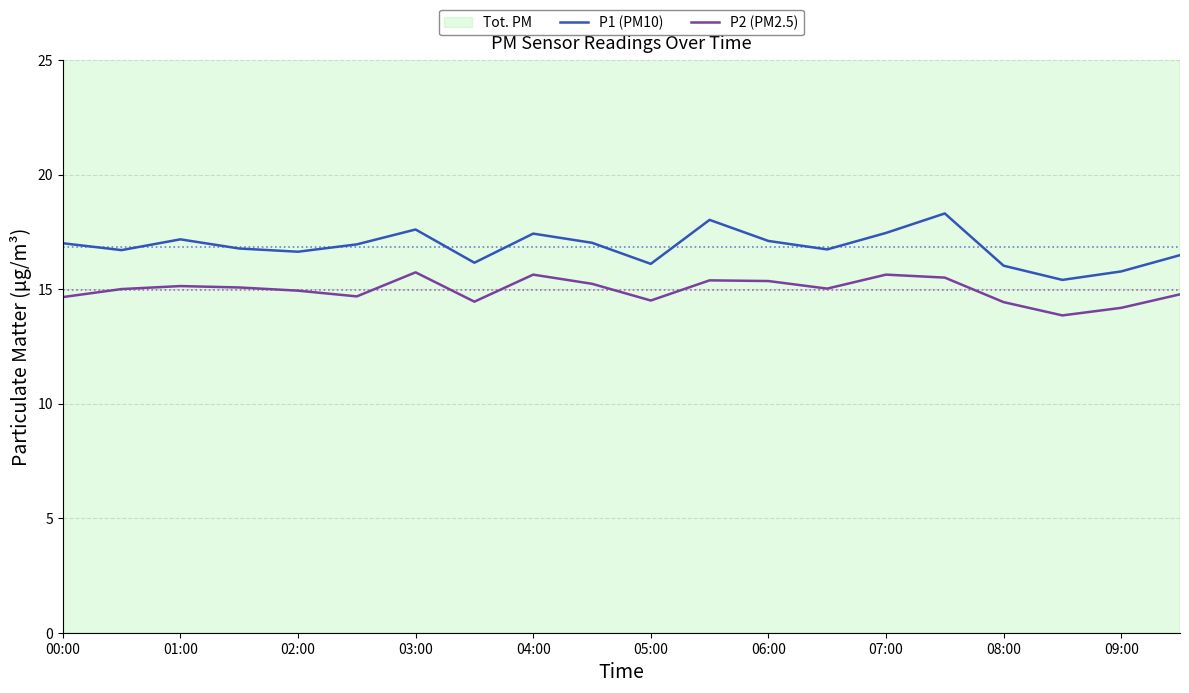

True or false: P1 (PM10) and P2 (PM2.5) intersect in this chart.

False